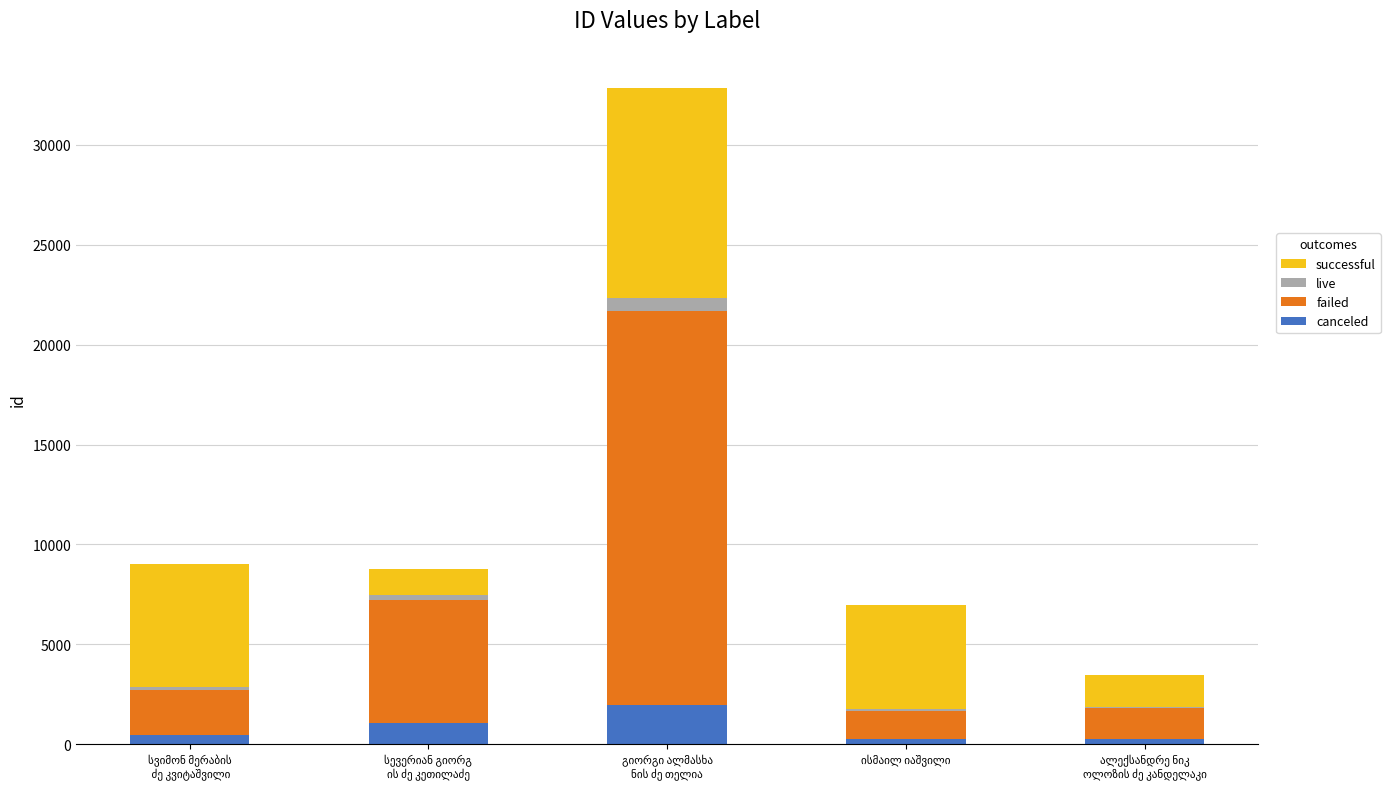

What is the highest value of the canceled series?

1972